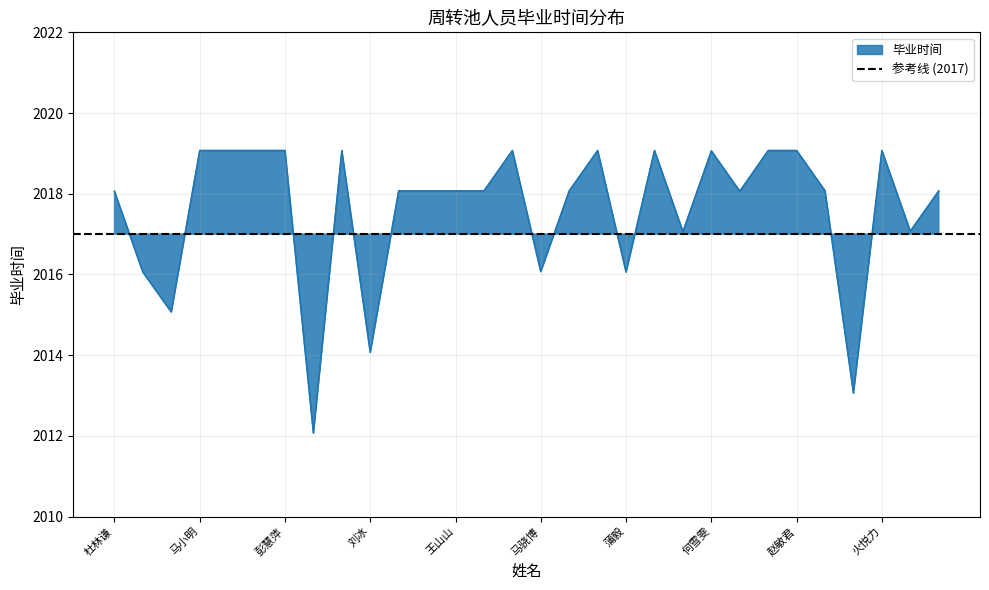

List the labels in order of value, largest first.

马小明, 刘辉映, 高雪, 彭慧萍, 刘馨, 马智, 张恩泽, 杨雅颍, 巩倩倩, 赵敏君, 火悦力, 何雪雯, 顾丽婷, 卓常霆, 王山山, 芦海, 刘宣明, 魏才琛, 李芬娥, 杜林谦, 白鹭, 张蓉菁, 王辰, 马骁博, 陈玉娟, 蒲毅, 梁斌, 刘冰, 马占财, 林浩